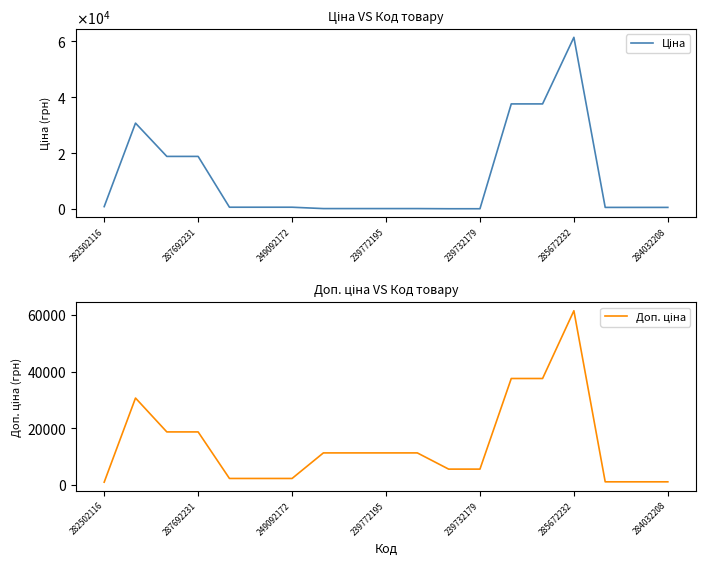

What is the average value of the Ціна series?

11039.4